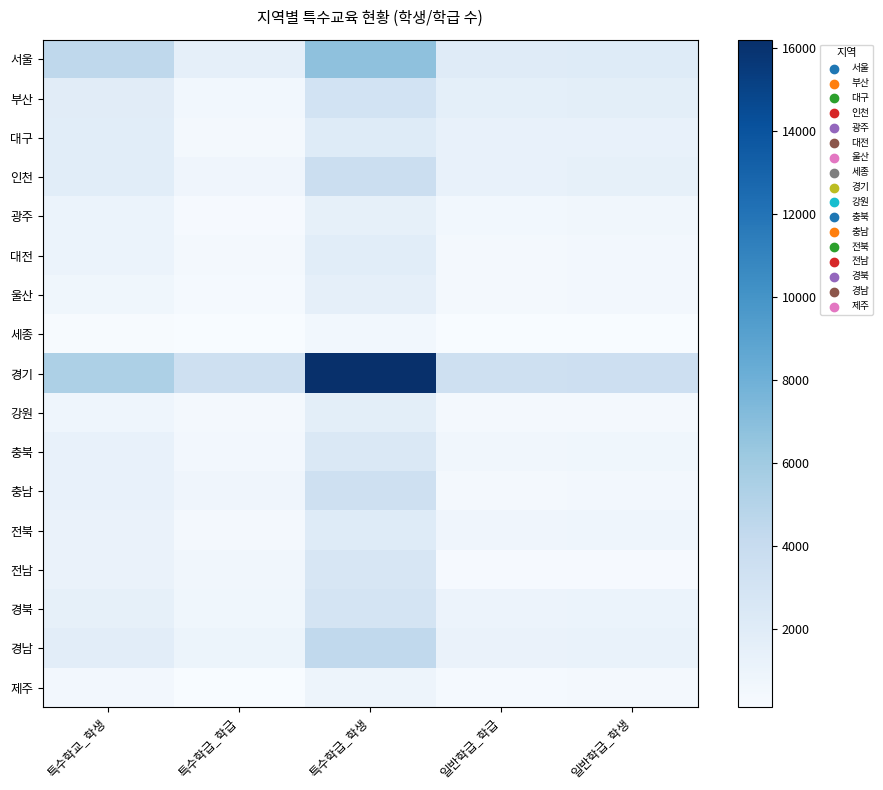

Which category has the lowest value across all series?

일반학급_학급